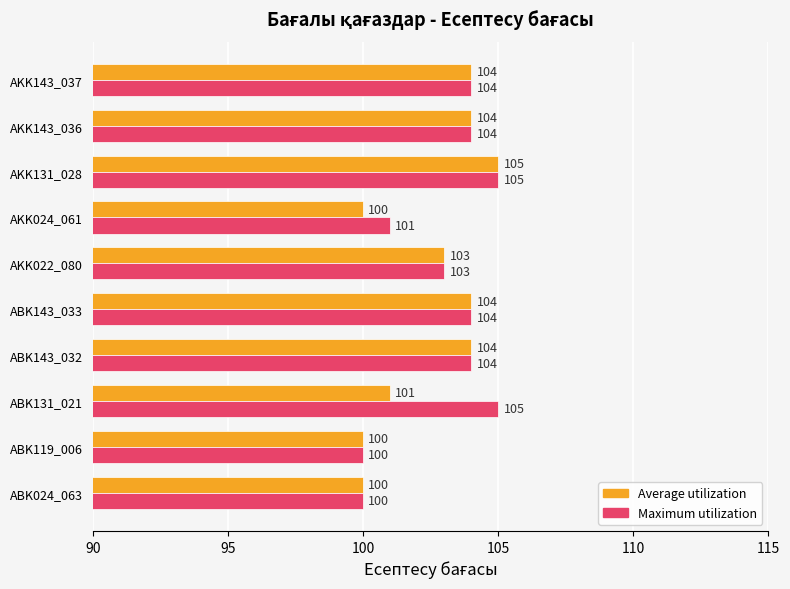

Rank the series by their average value, from highest to lowest.

Maximum utilization, Average utilization